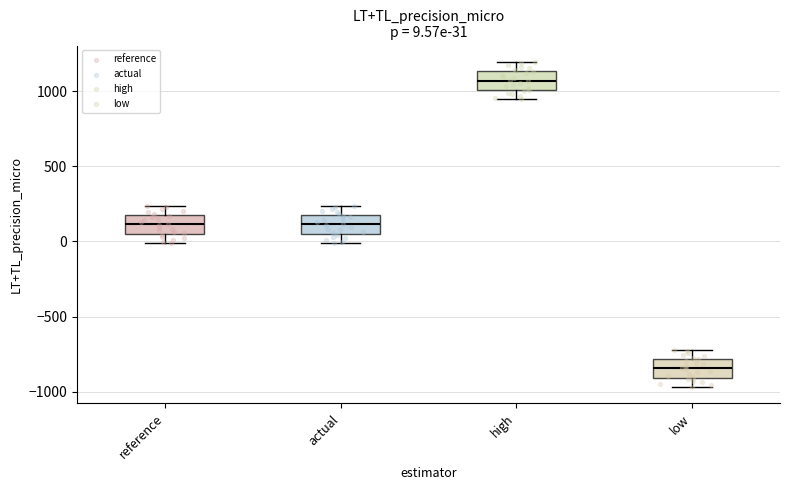

Which box has the lowest median line?

low